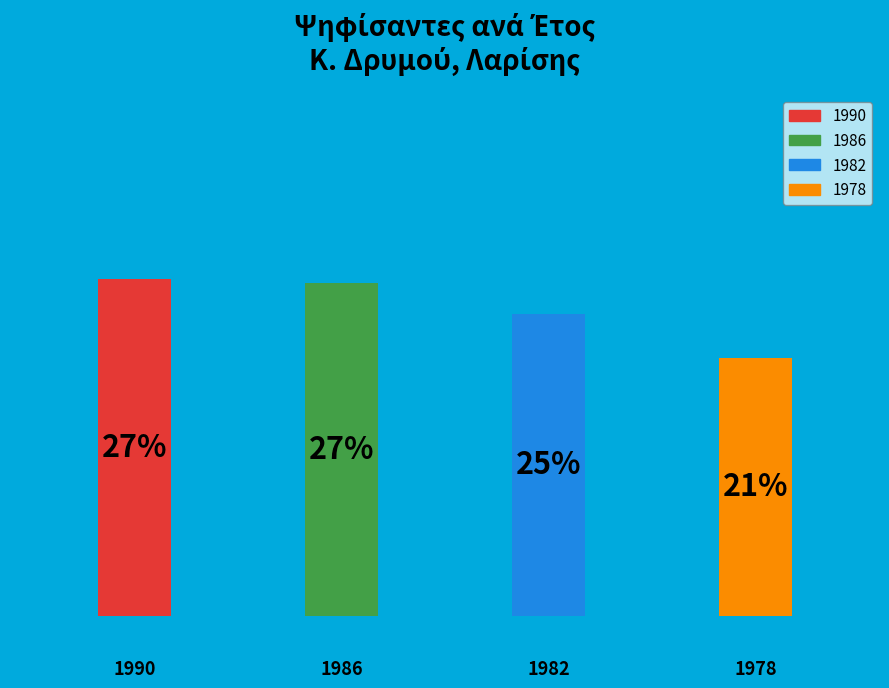

The 1986 slice represents 27% of the pie. True or false?

True